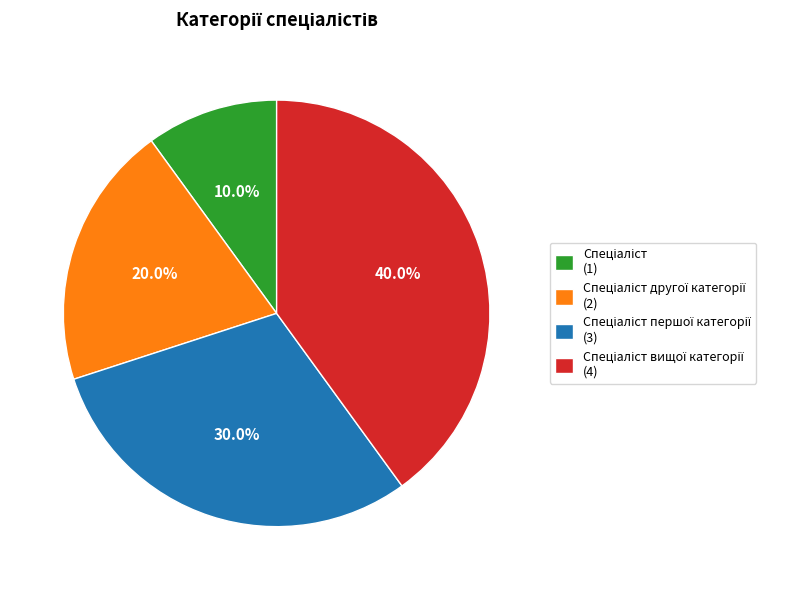

Does any single category account for the majority?

No